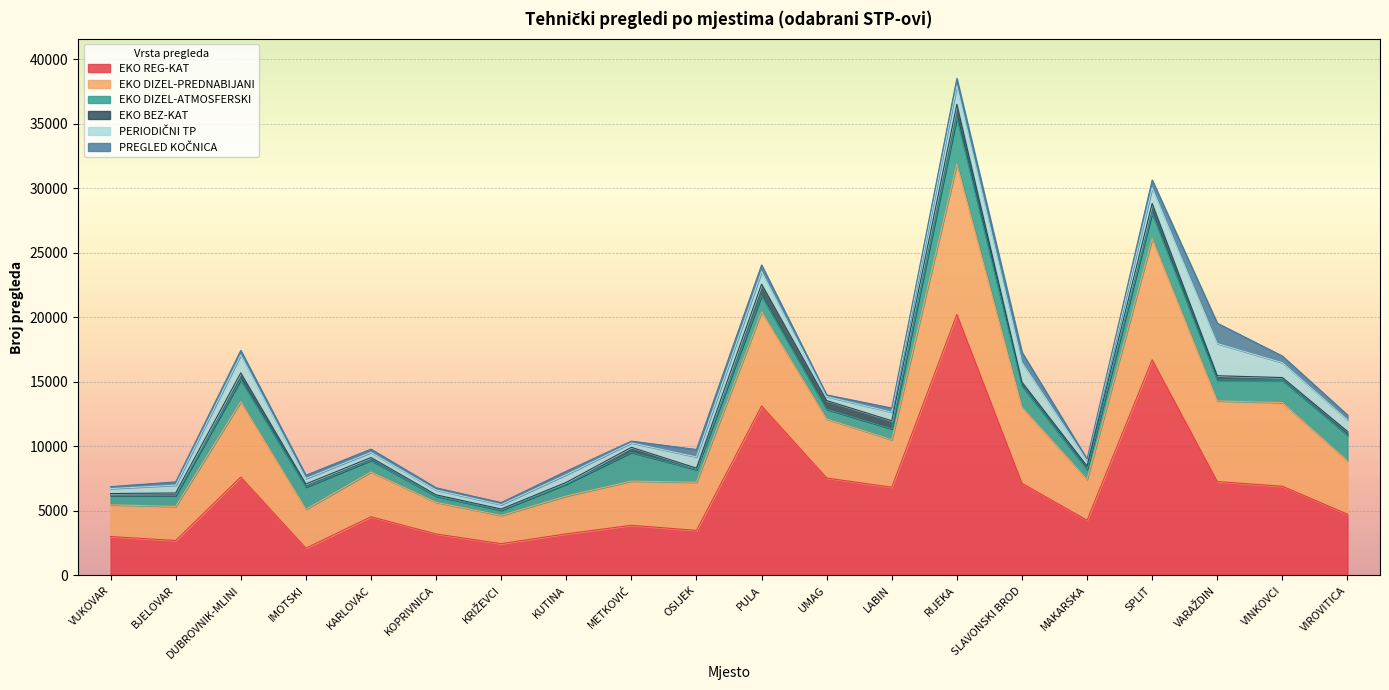

How many data points in PREGLED KOČNICA are less than 317?

10